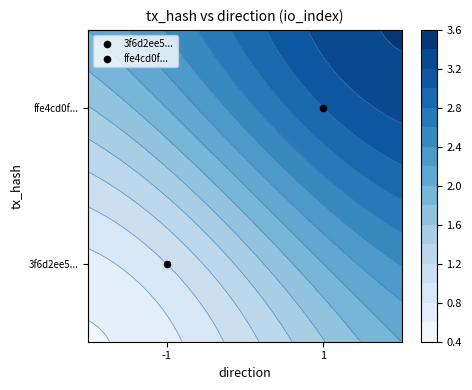

The 3f6d2ee5232a3d43f6f1caed2a3ec3d8bab9b06 series shows -1 at -1. True or false?

True